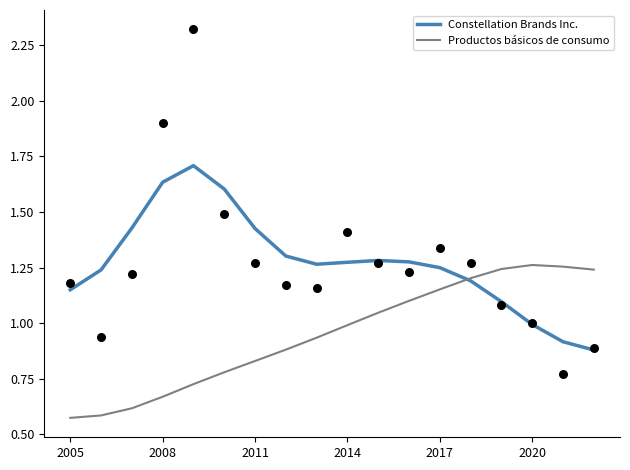

Which series reaches the minimum Y coordinate?

Productos básicos de consumo